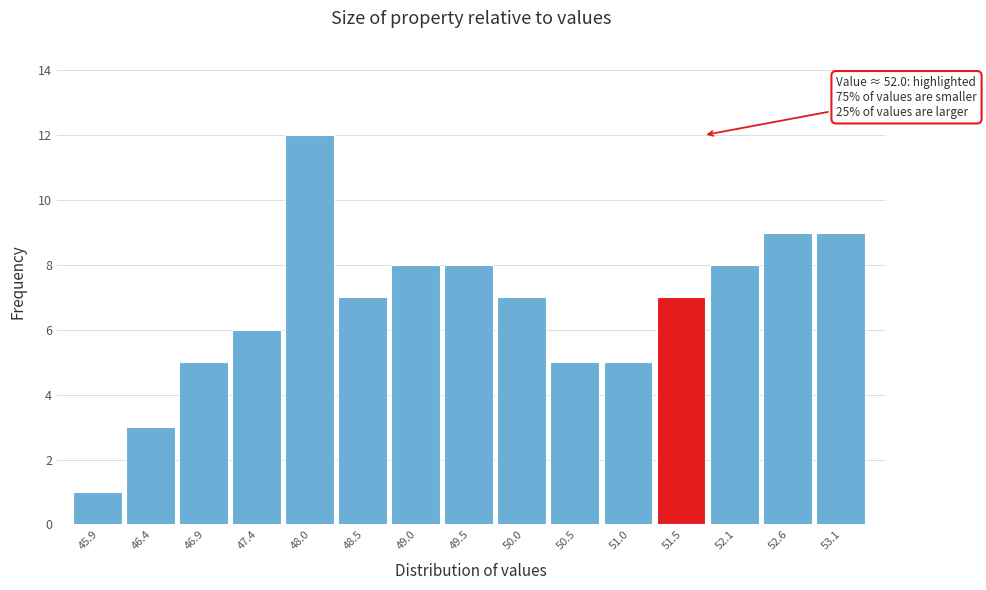

Reading left to right, what are all the values shown in this chart?

1	3	5	6	12	7	8	8	7	5	5	7	8	9	9